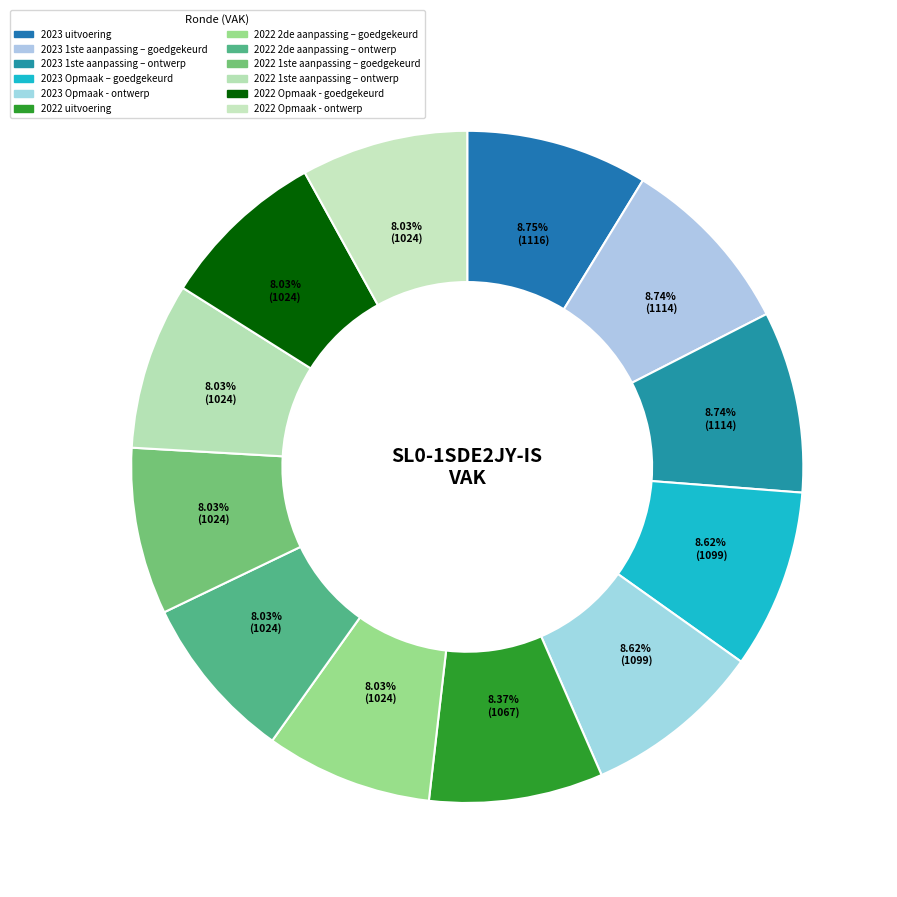

How many slices are in this pie chart?

12